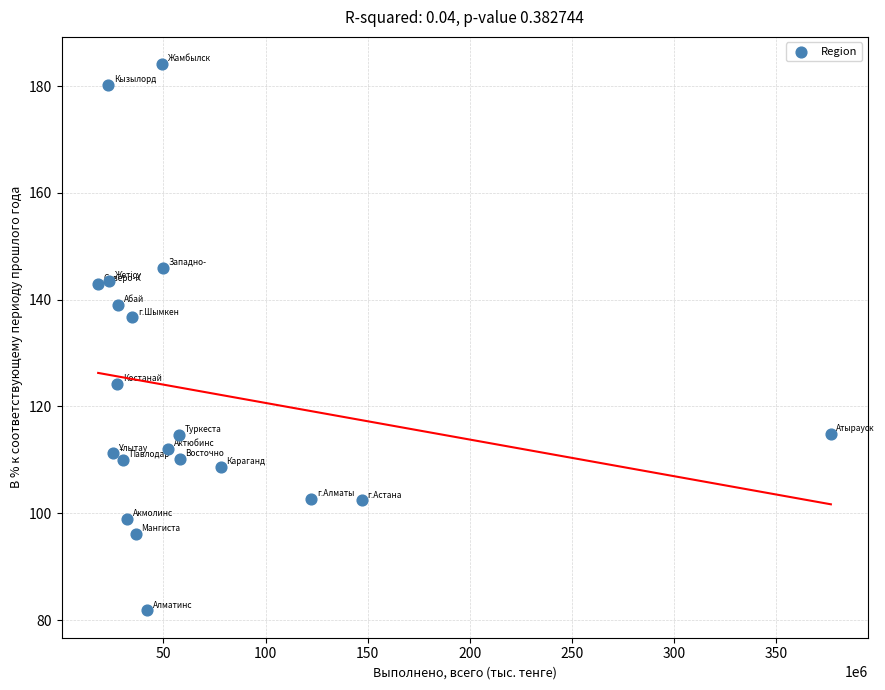

What is the range of Y values (max minus min)?

102.3